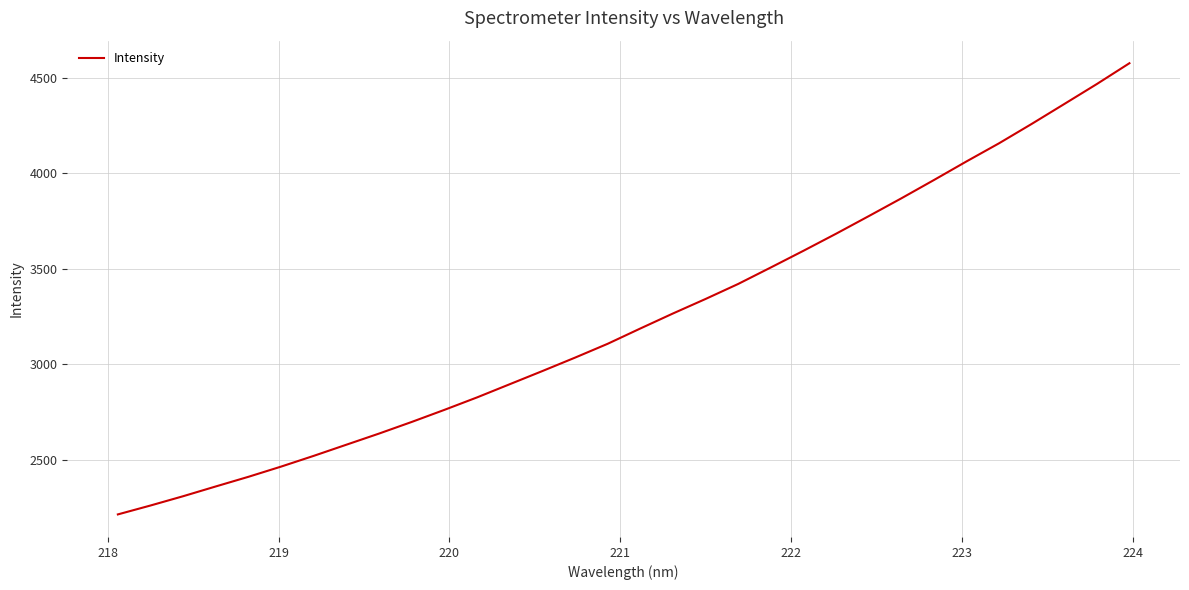

True or false: the data has more than 0 interior local peaks.

False